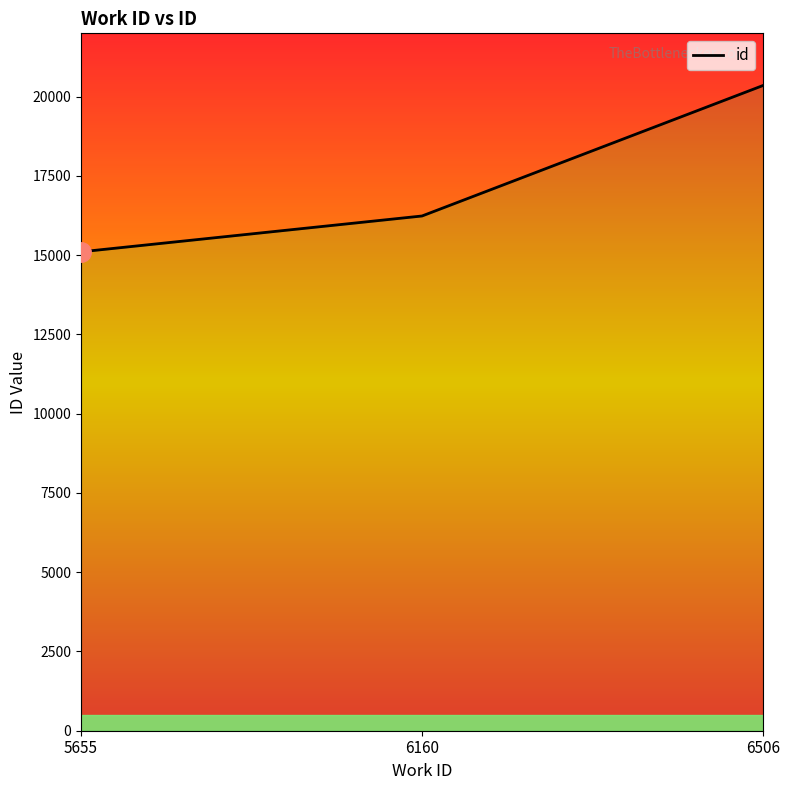

What is the sum of the values at 6160 and 6506?

36592